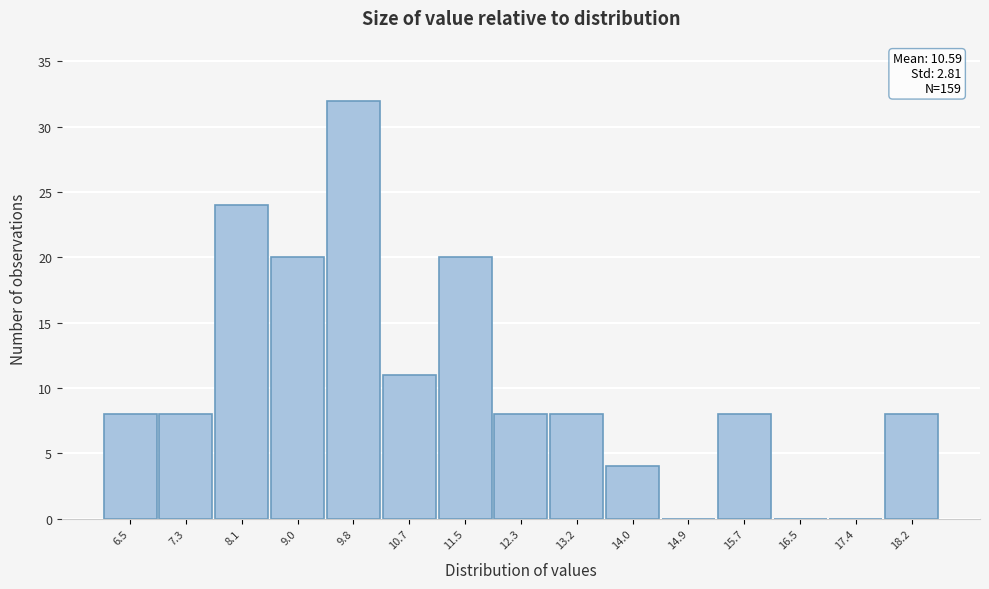

Over which range of the x-axis is the bar tallest?

9.4 to 10.3